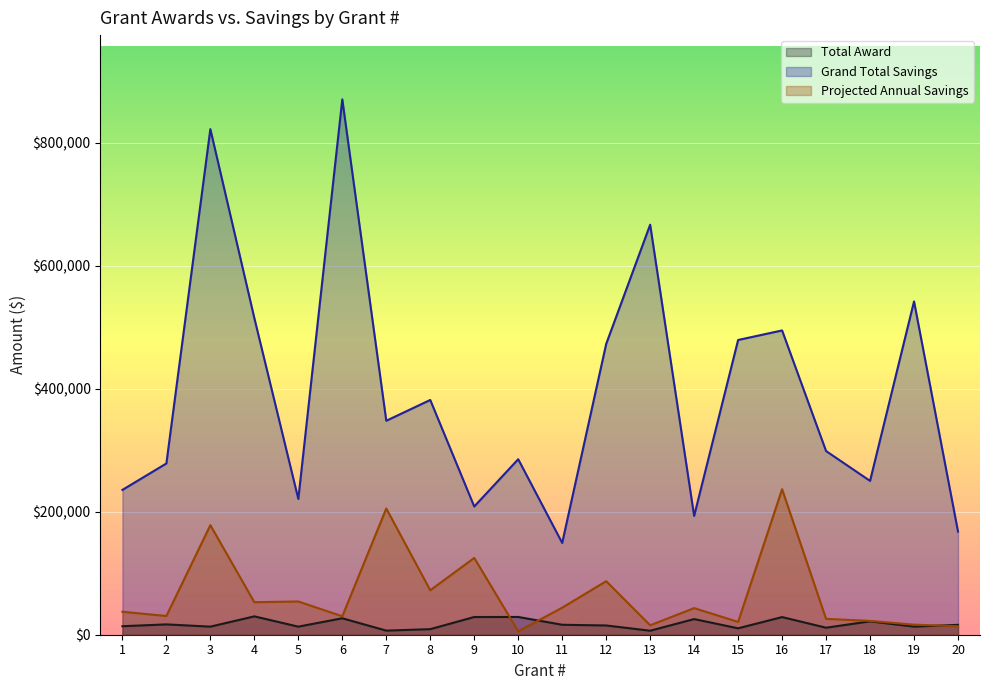

At which category is the sum across all series the highest?

3